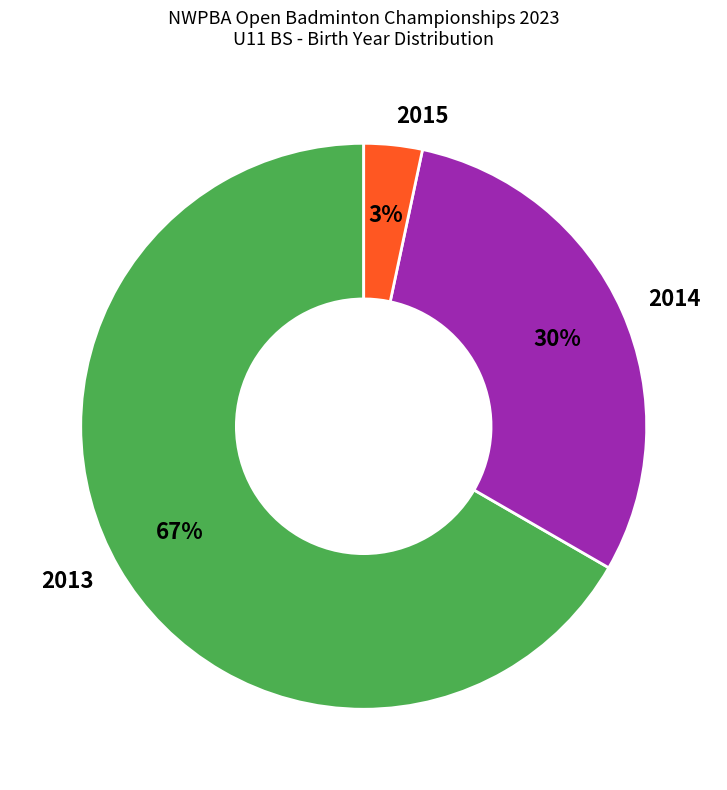

Which slice represents more than half of the pie?

2013